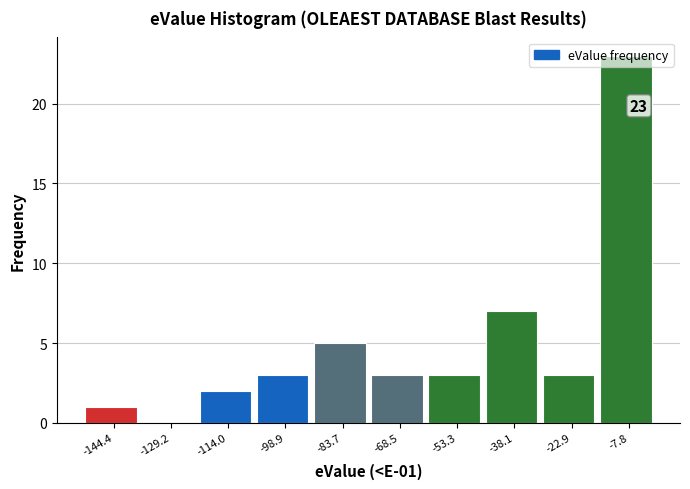

Over which range of the x-axis is the bar tallest?

-16 to 0